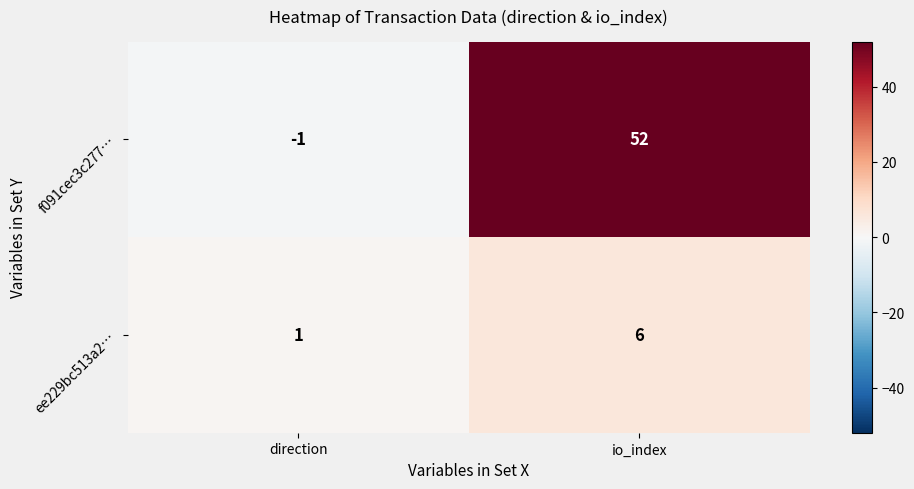

The value of f091cec3c277… at io_index is 52. True or false?

True